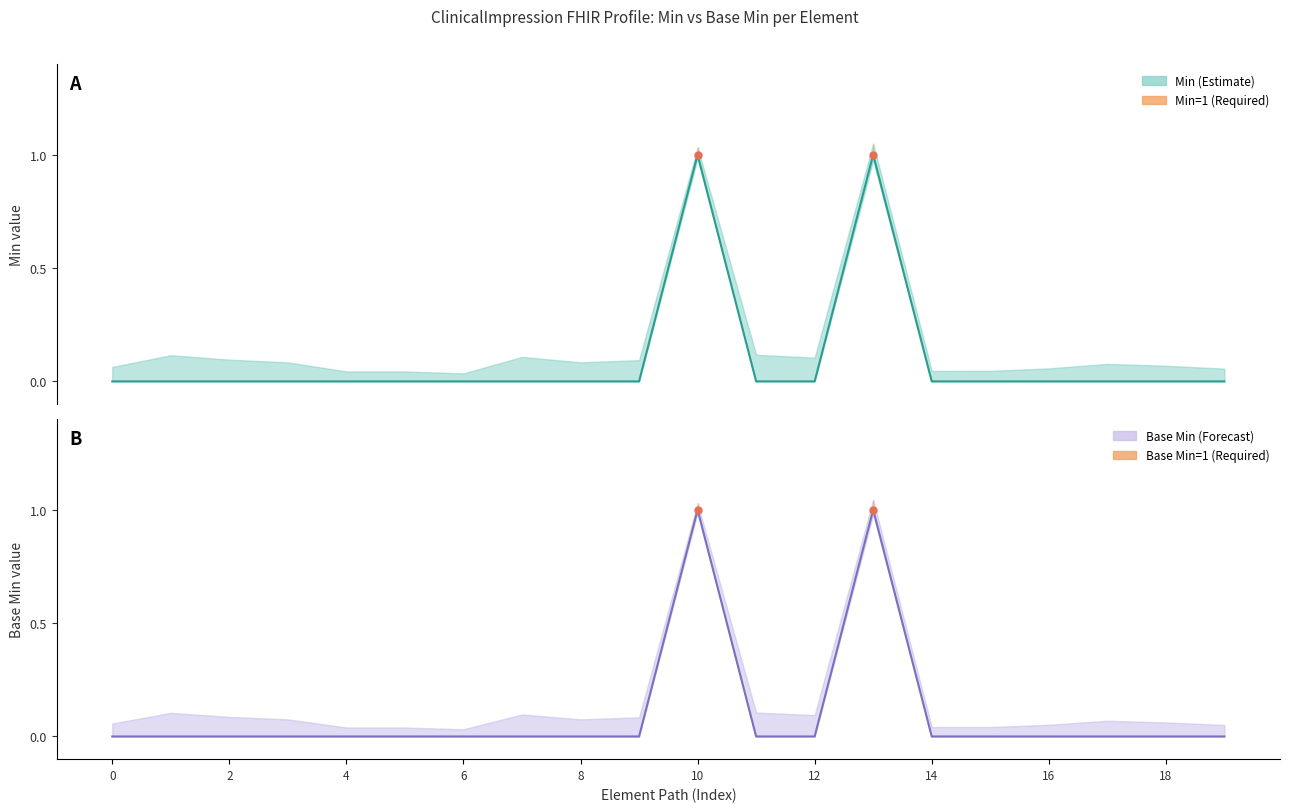

Rank the series by their maximum value, from highest to lowest.

Min, Base Min